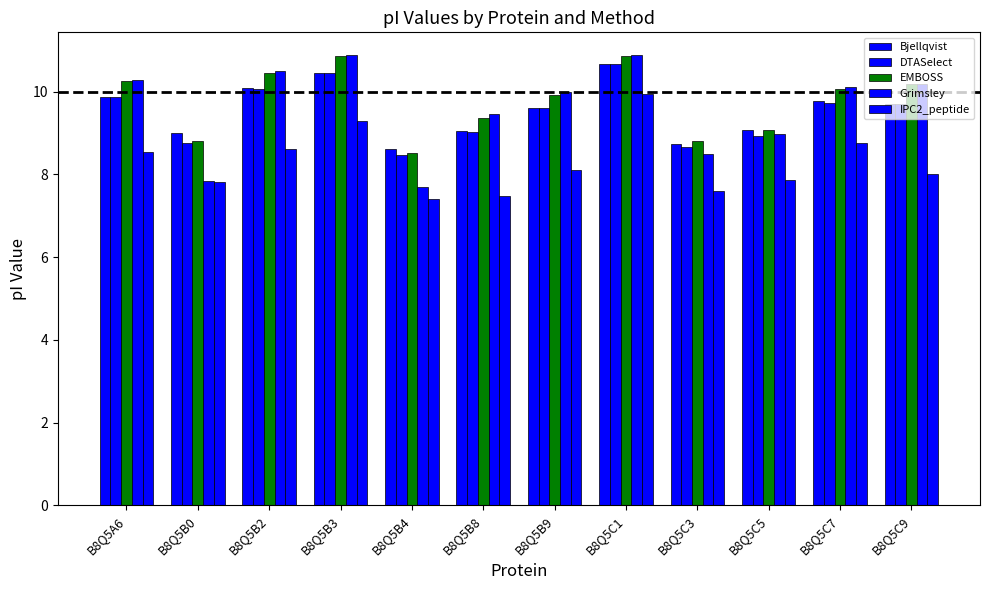

True or false: EMBOSS has a value of 3.0 at B8Q5B0.

False